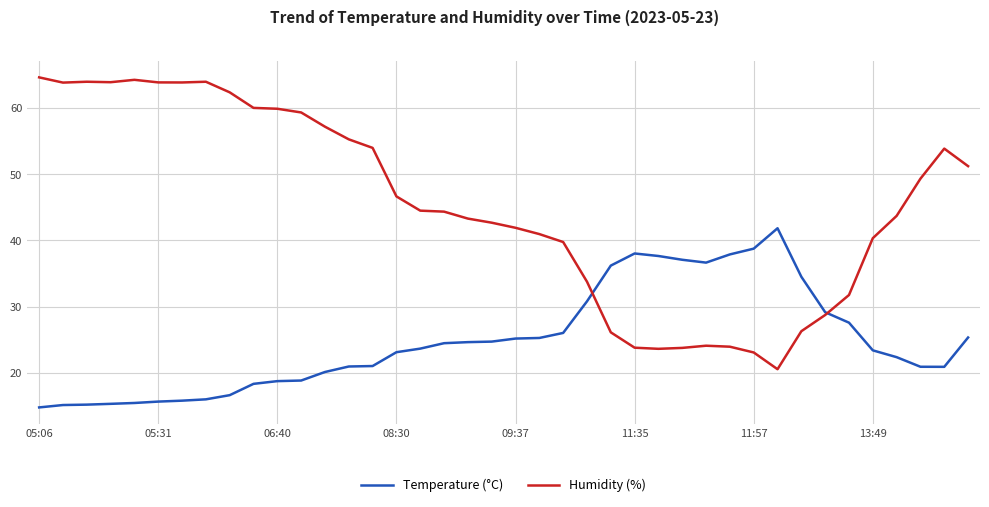

Which series has the widest spread of values?

Humidity (%)